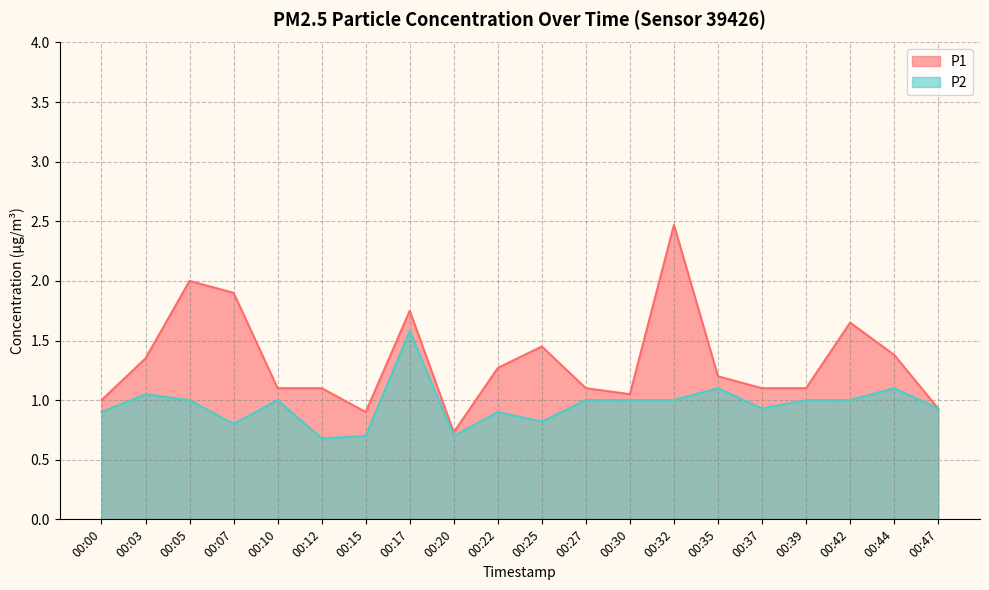

Where is P2 nearest to the value 1?

00:05